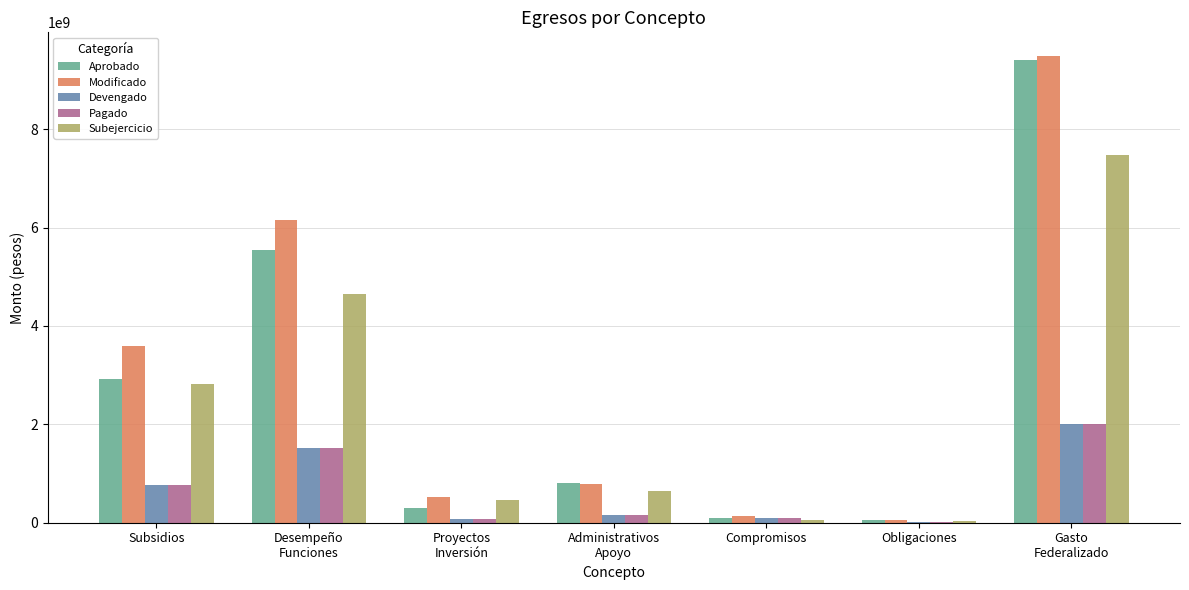

At which label does Aprobado first exceed 805771759?

Subsidios